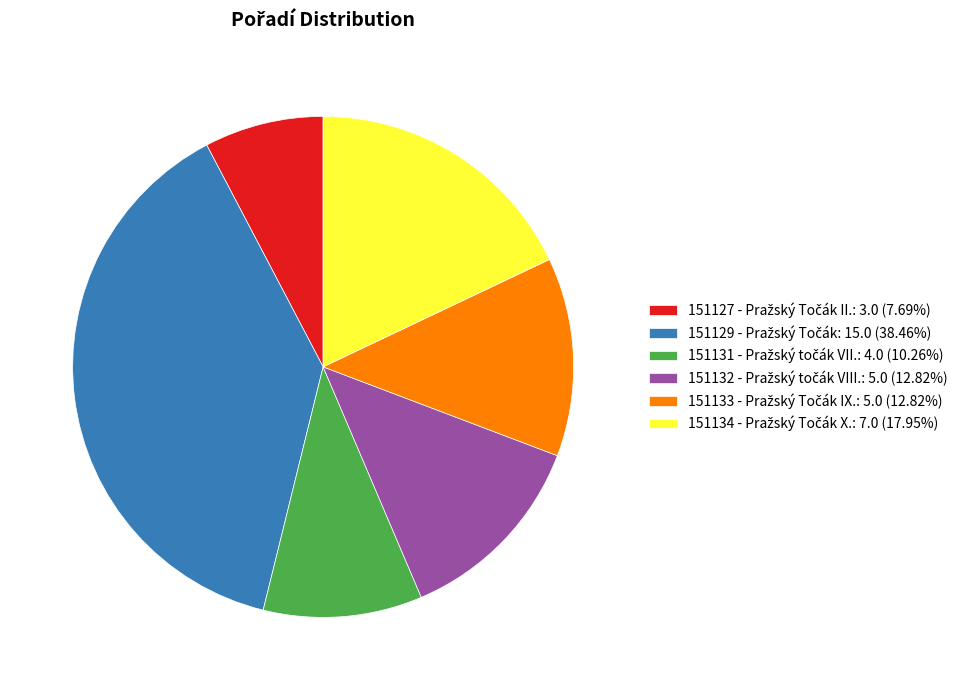

Is there any slice that represents more than half of the pie?

No